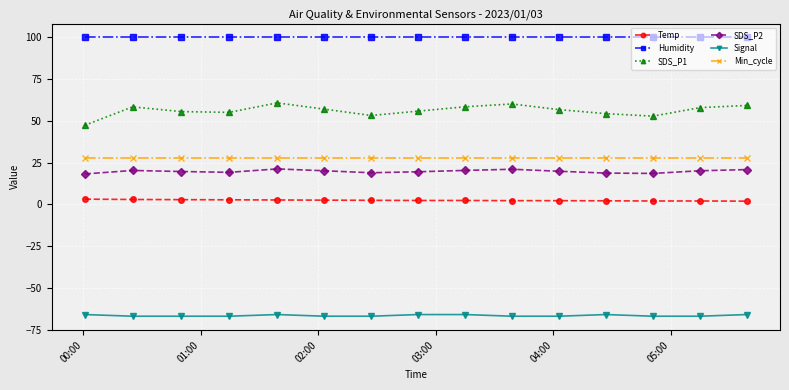

What is the value of the Humidity point at the 15th from the left?

99.9